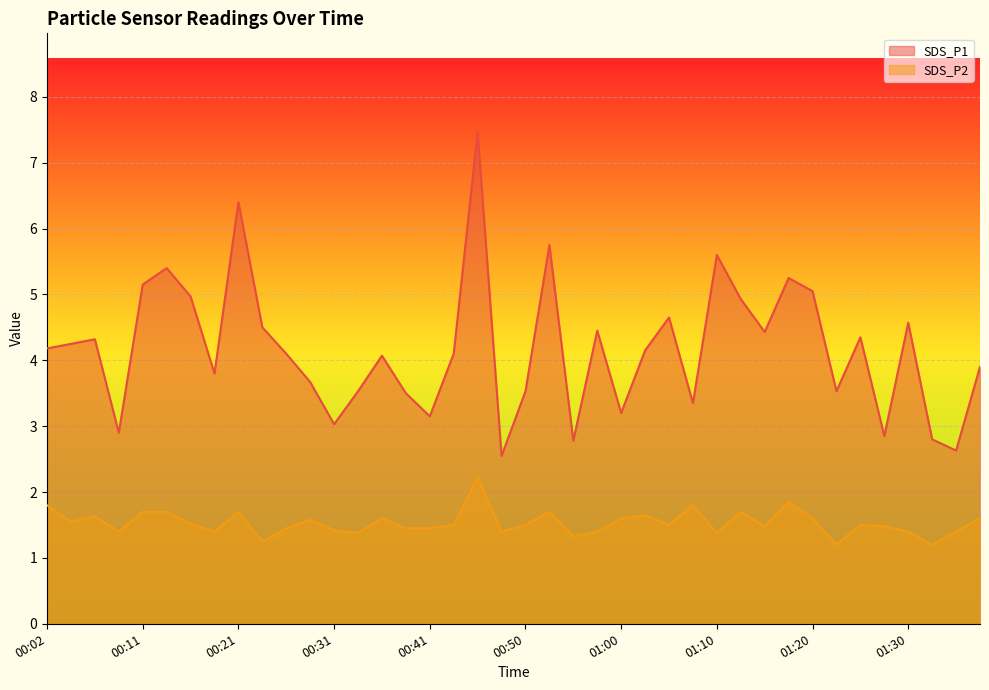

What is the average value of the SDS_P2 series?

1.5